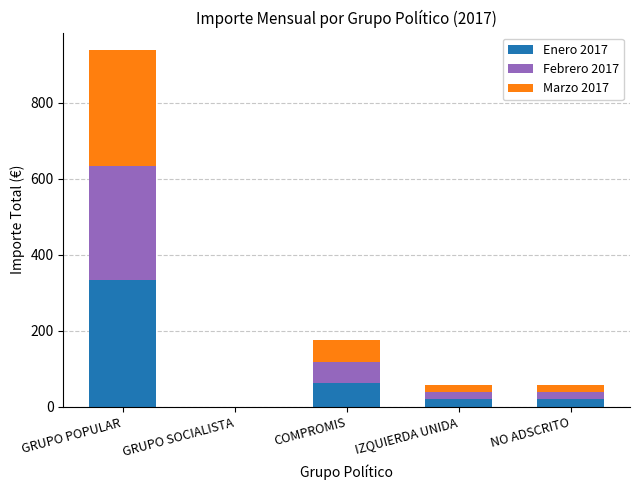

At which label does Enero 2017 reach its peak?

GRUPO POPULAR